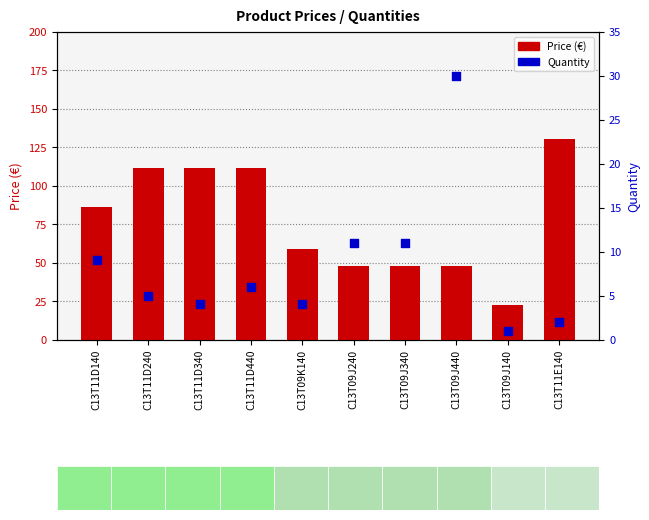

Which series has the largest total across all categories?

Price